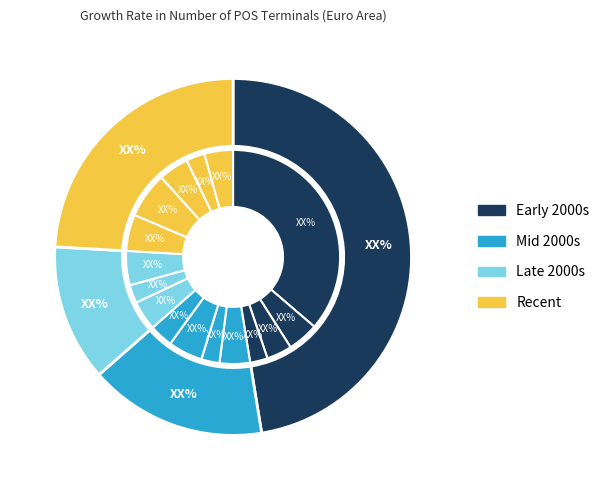

How many segments does this pie chart have?

16